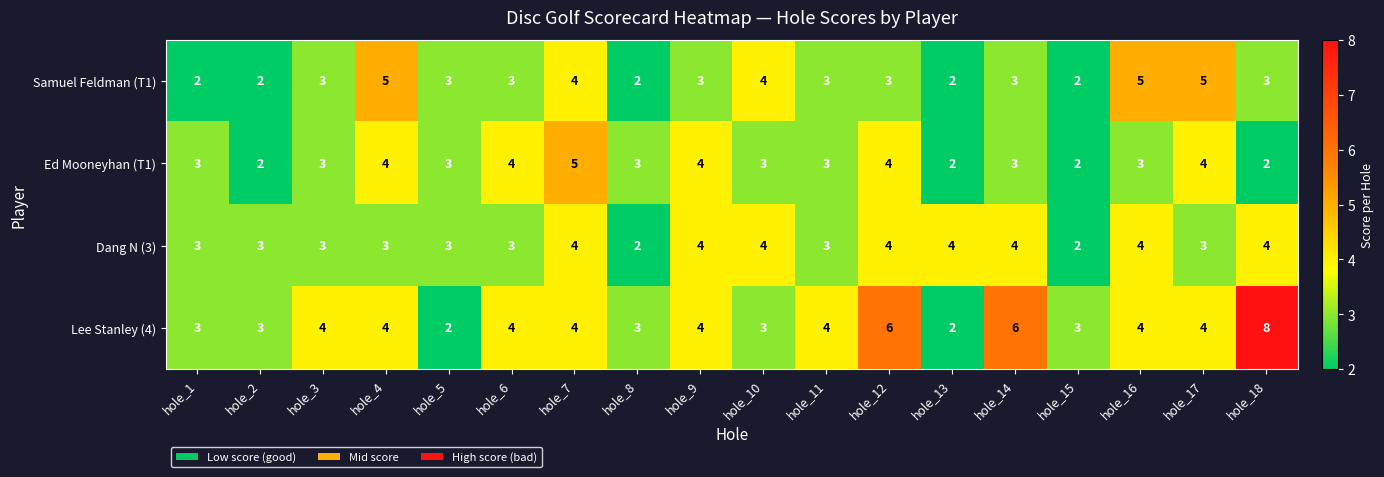

What is the difference between the maximum and minimum values in the Ed Mooneyhan (T1) series?

3